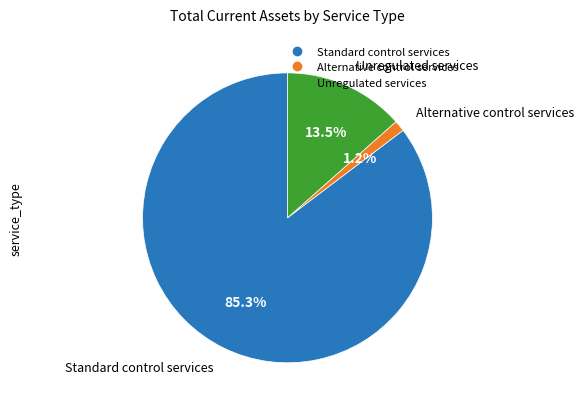

Approximately how many times larger is the value at Alternative control services compared to Unregulated services?

0.1